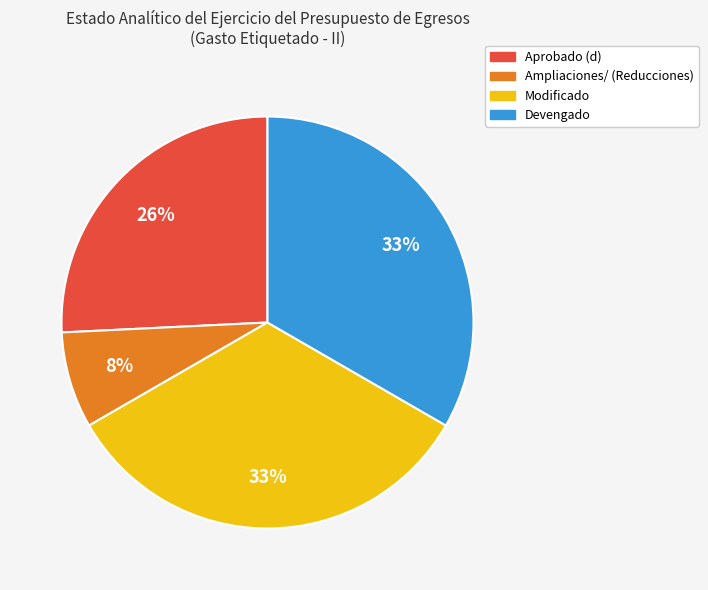

Which has a higher value, Modificado or Aprobado (d)?

Modificado